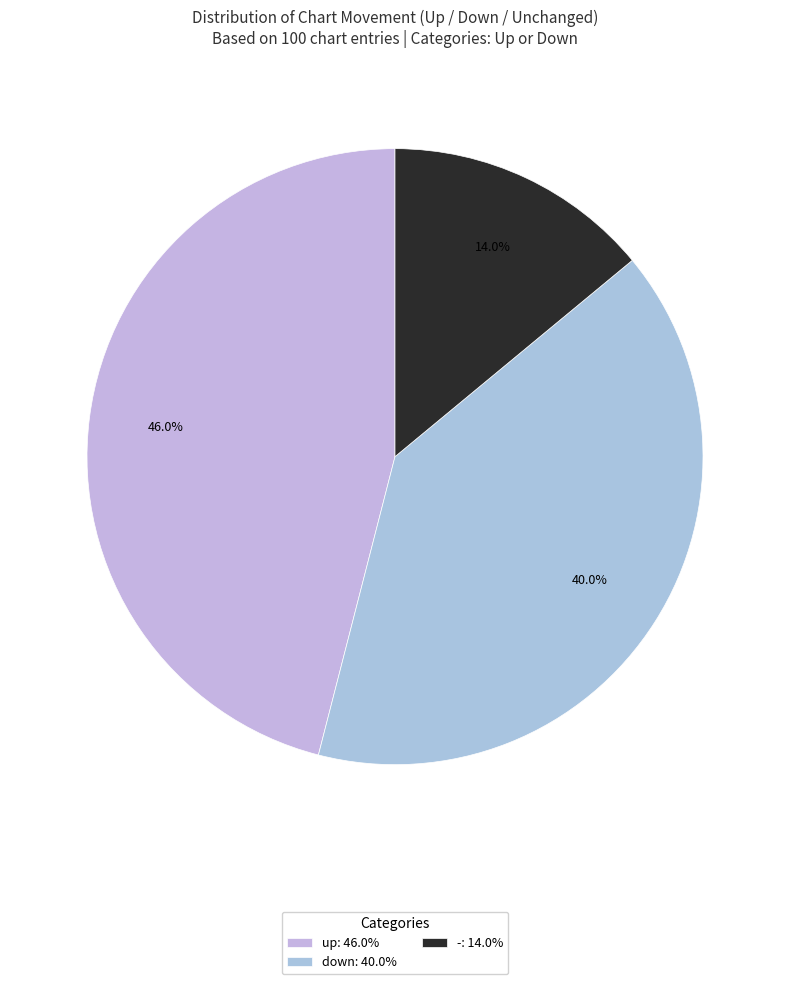

To the nearest percent, what is the combined percentage of up and down?

86%